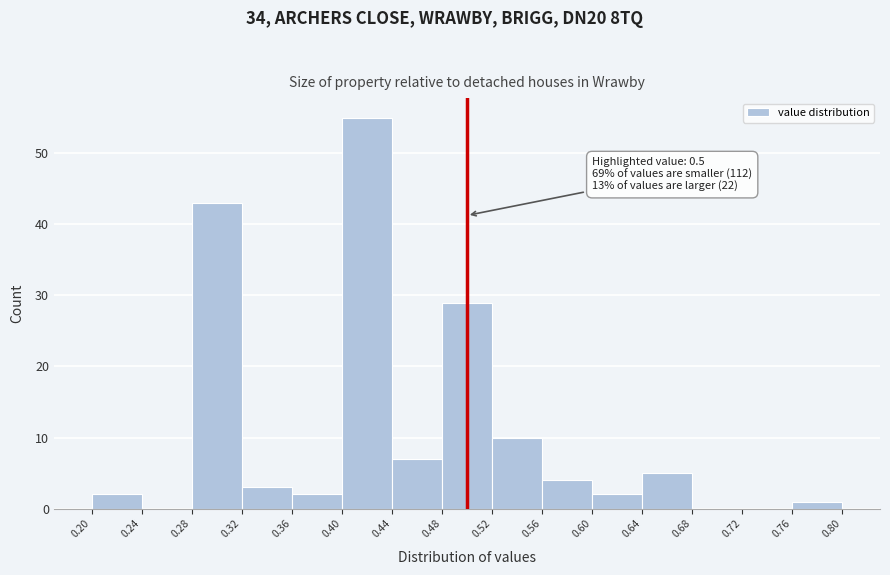

Which range on the x-axis has the tallest bar?

0.40 to 0.44